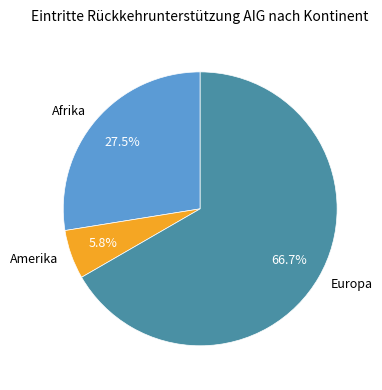

Does Europa represent more than half of the total?

Yes